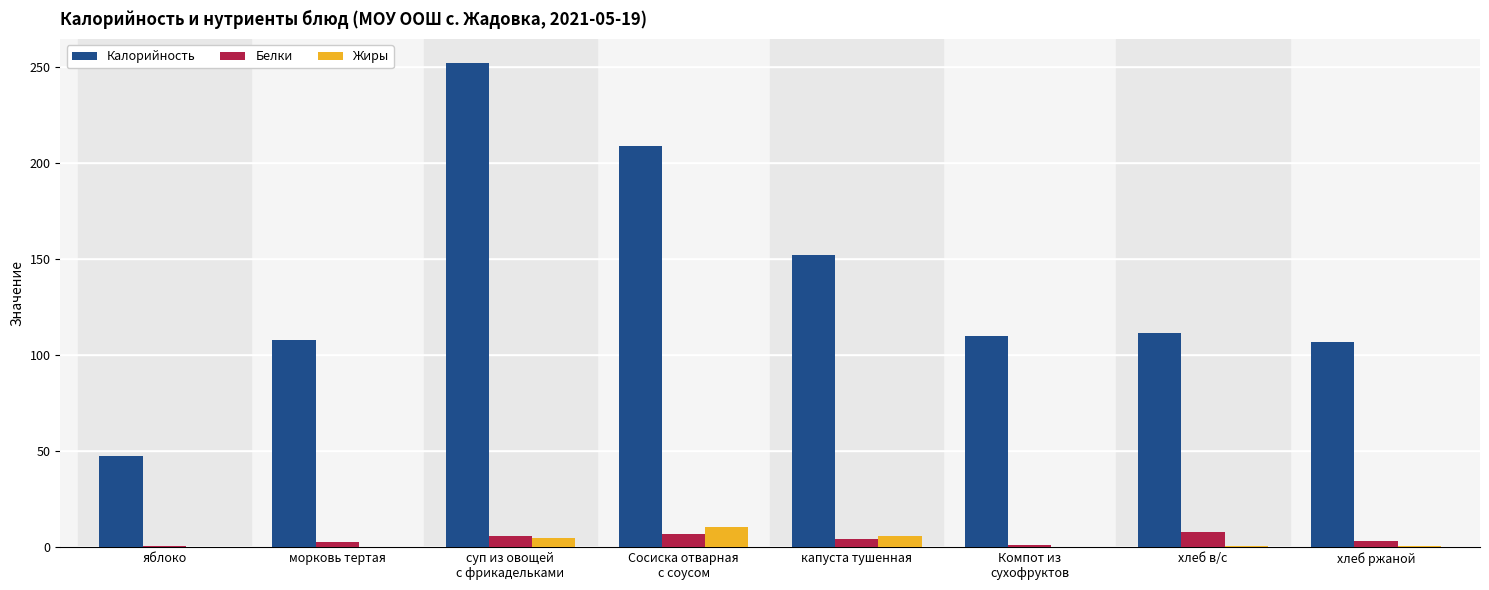

The Калорийность series shows 61.9 at яблоко. True or false?

False